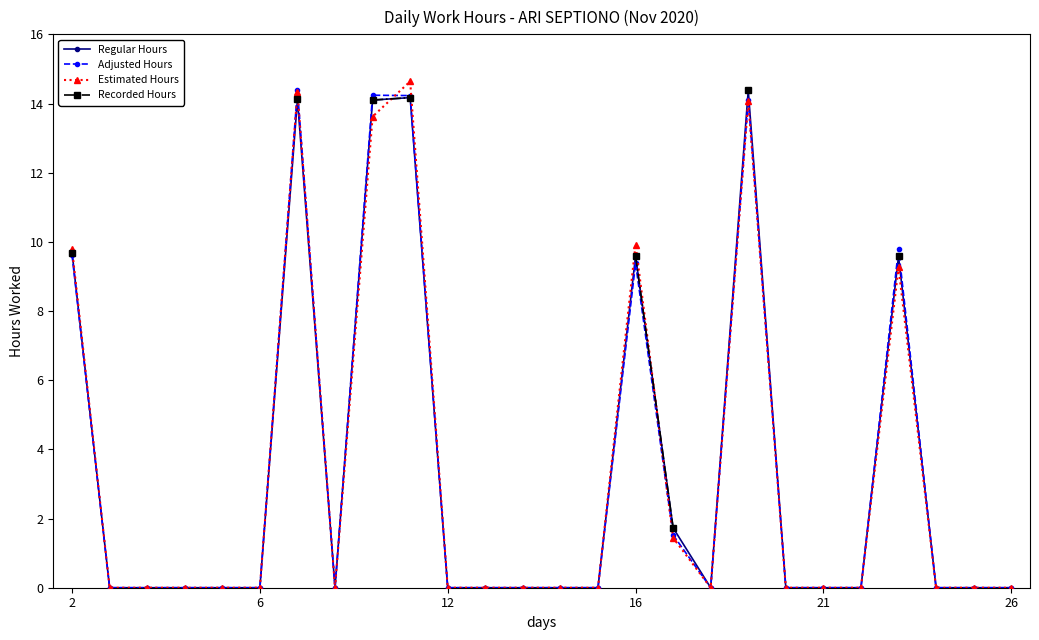

Is it true that Adjusted Hours equals 2.9 at 16?

False